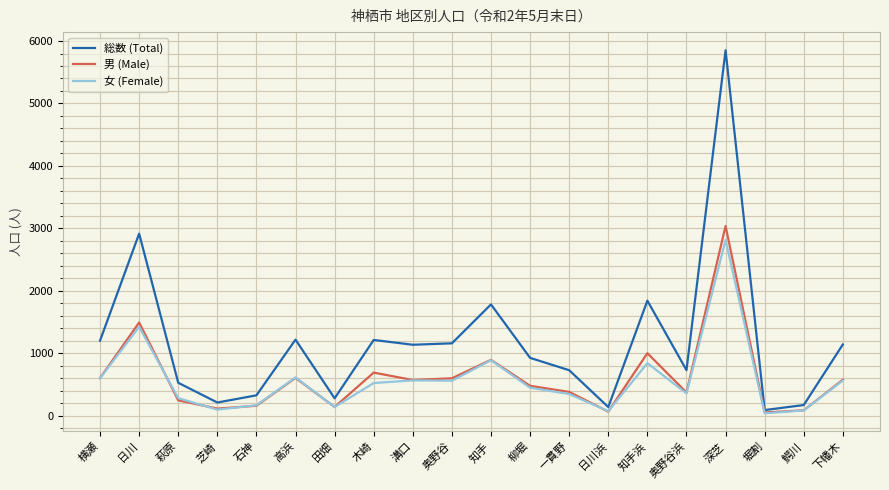

What position from the left is 田畑?

7